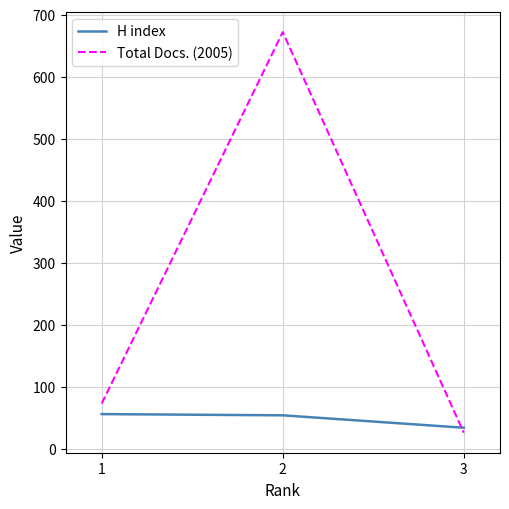

At which label is Total Docs. (2005) closest to 349?

1